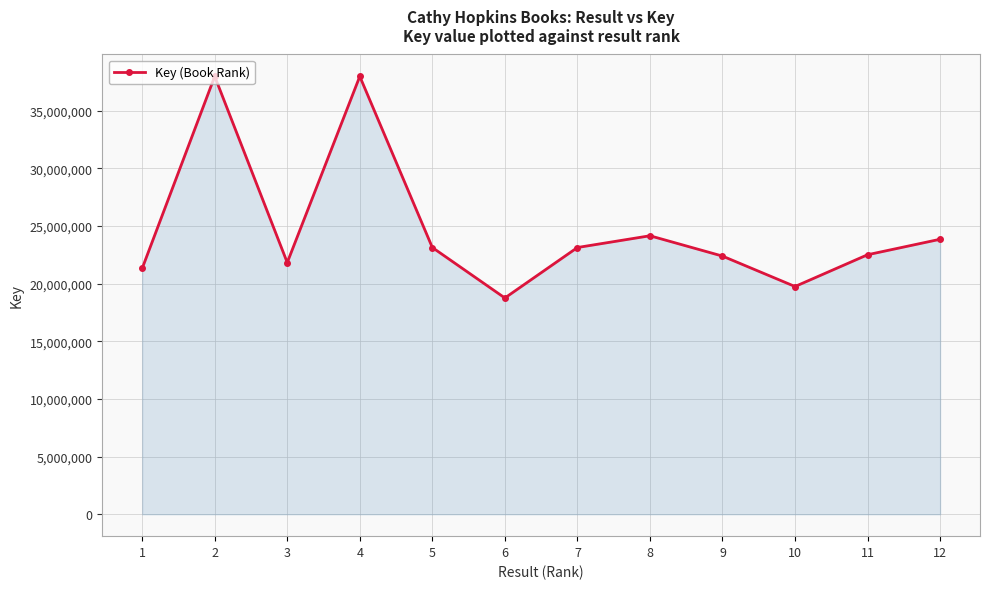

How many lines are shown in the chart?

1